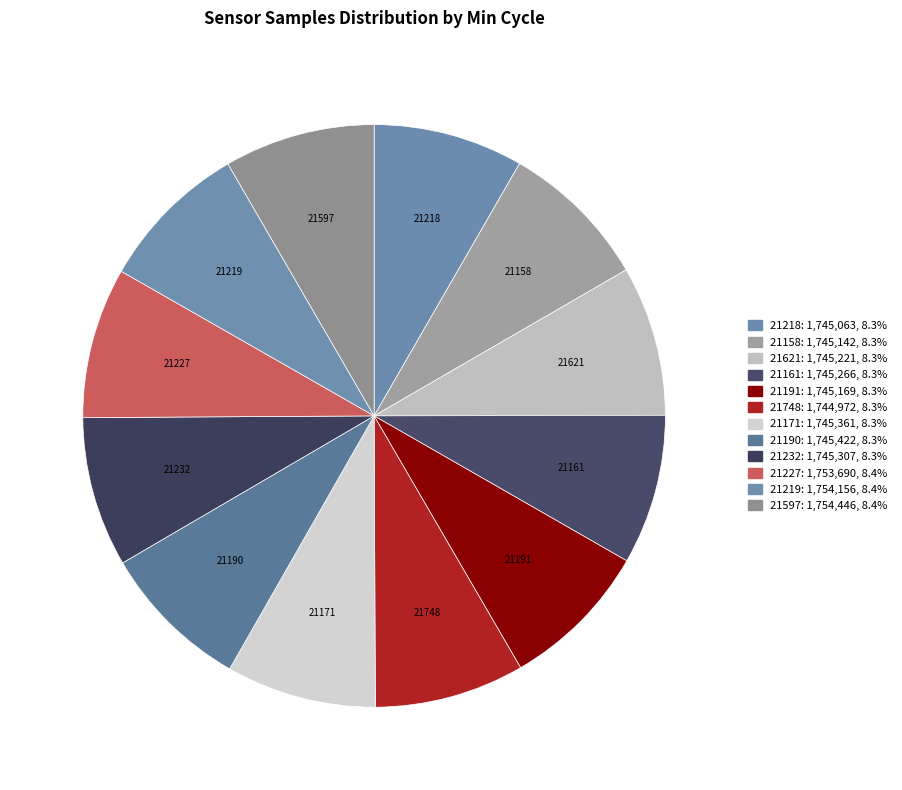

Does 21218 account for over 50% of the chart?

No